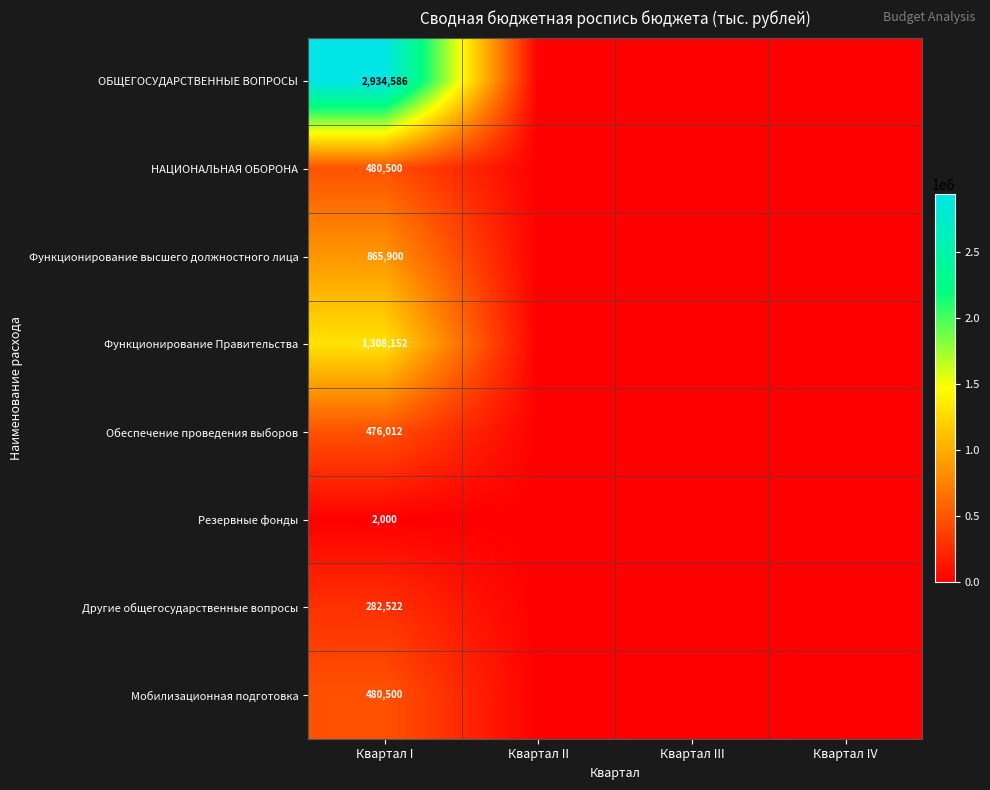

What is the total value across all series at Квартал I?

6830172